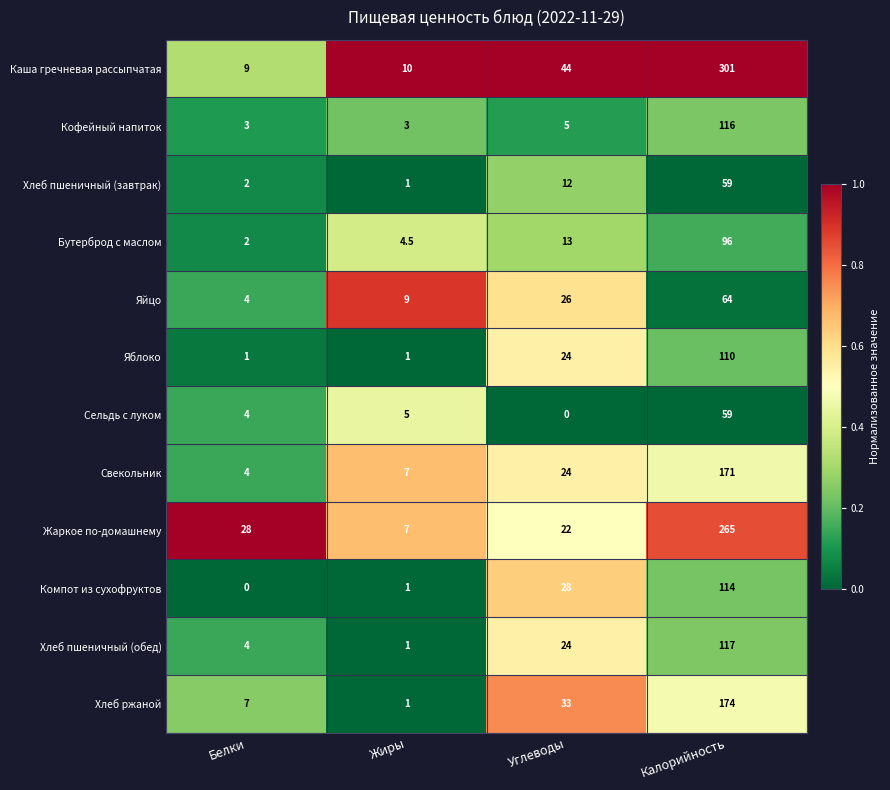

Which series has the widest spread of values?

Каша гречневая рассыпчатая